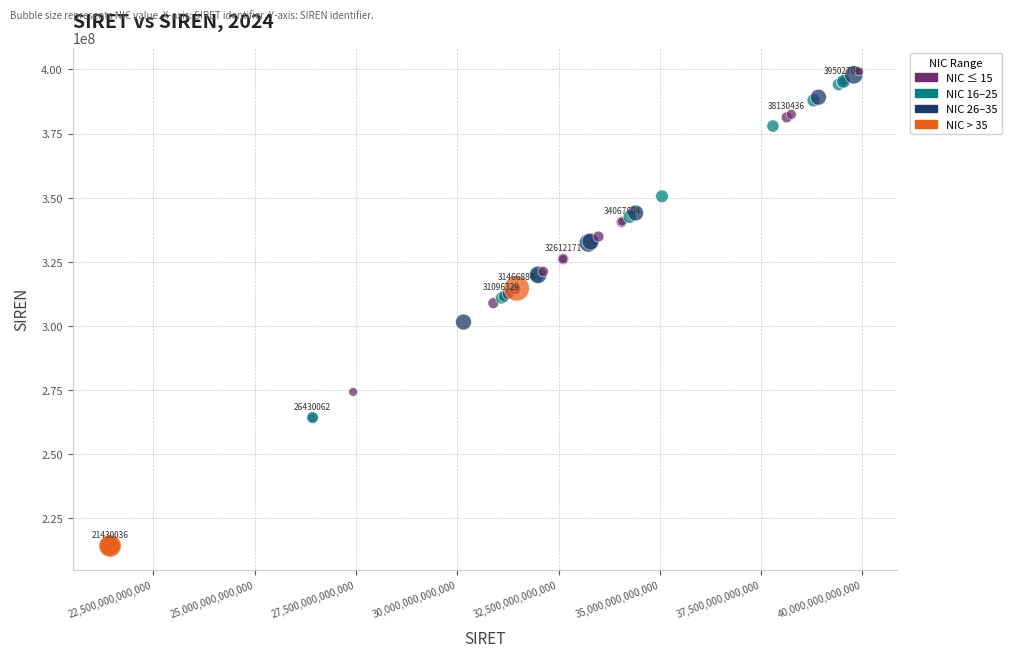

What Y value in the scatter plot is closest to 306752080?

308905918